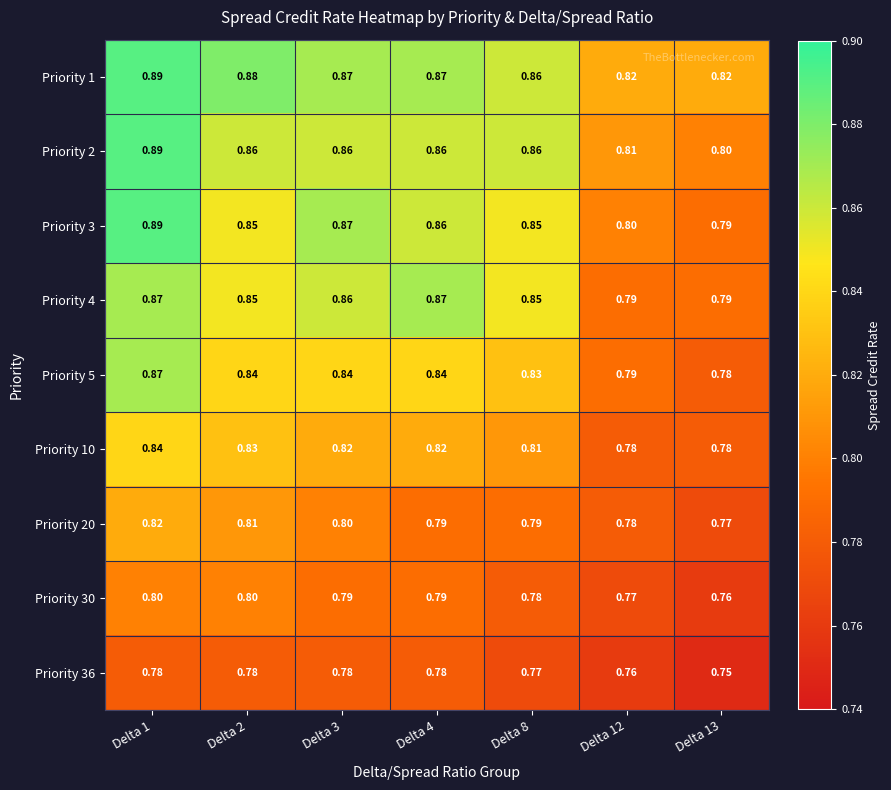

Is the value of Priority 3 at Delta 4 greater than the value of Priority 20 at Delta 3?

Yes